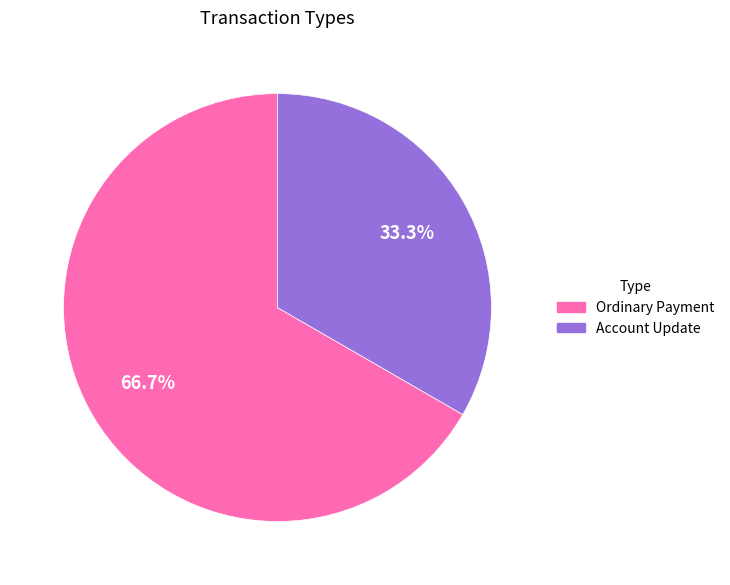

How many slices are in this pie chart?

2